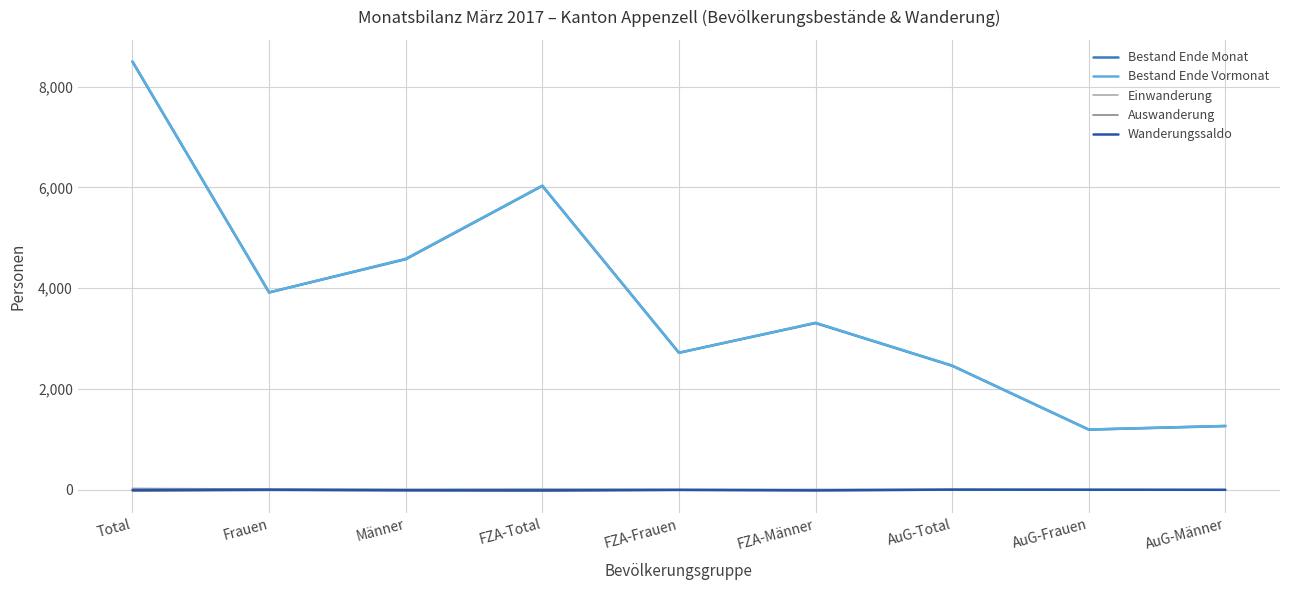

What is the smallest value displayed?

-26